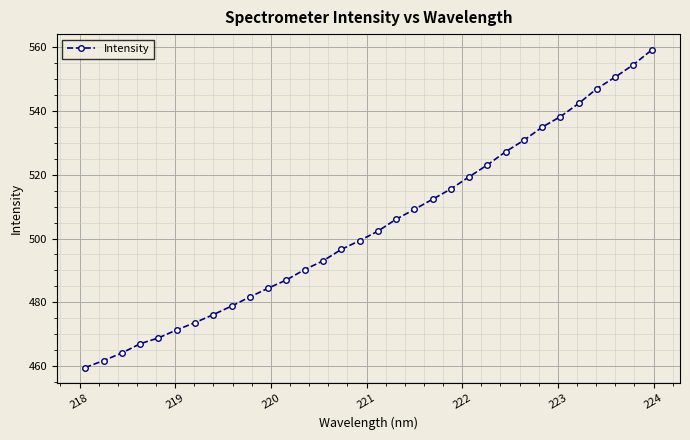

What is the value of the 19th point from the left?

509.1